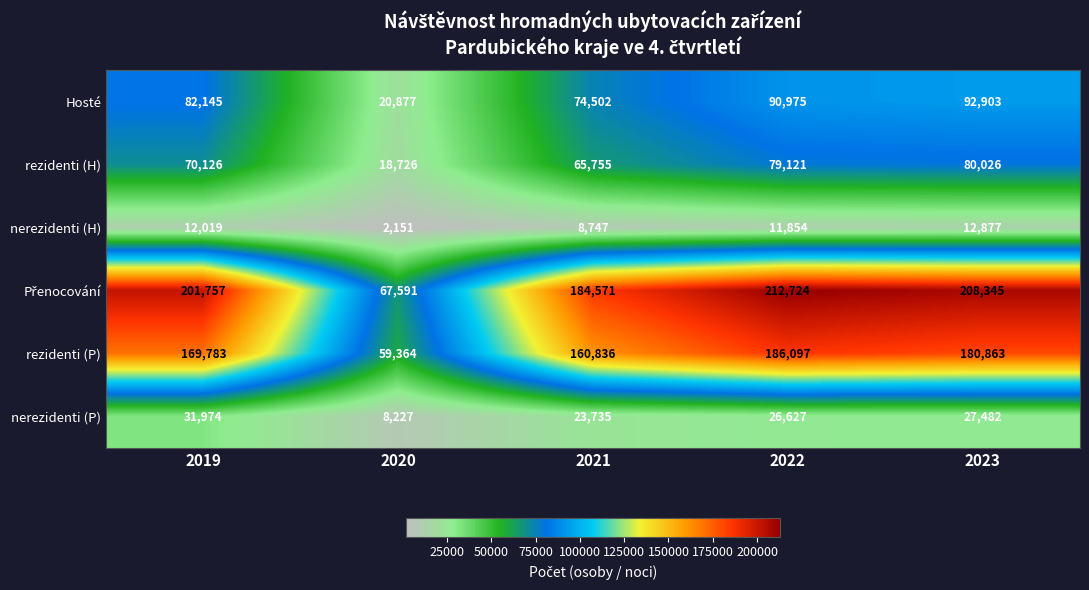

At how many categories does at least one series exceed 160175?

4